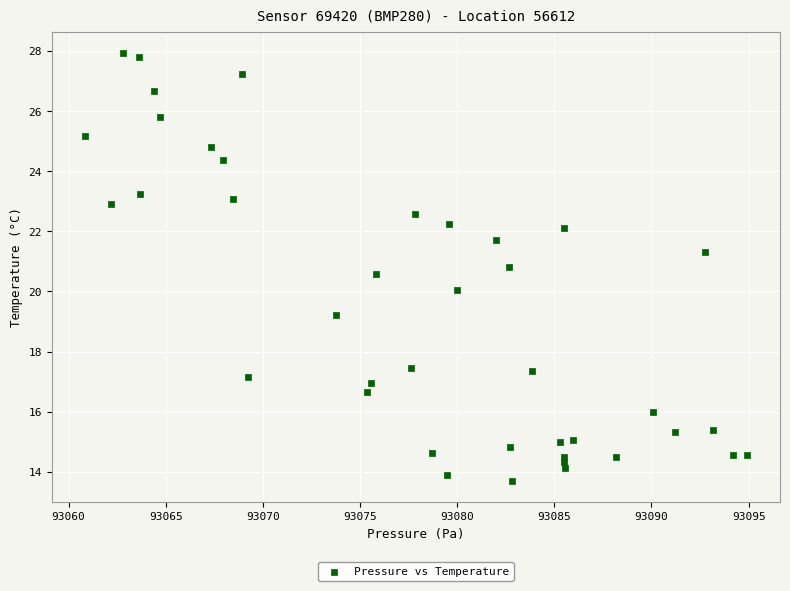

What is the range of X values (max minus min)?

34.1